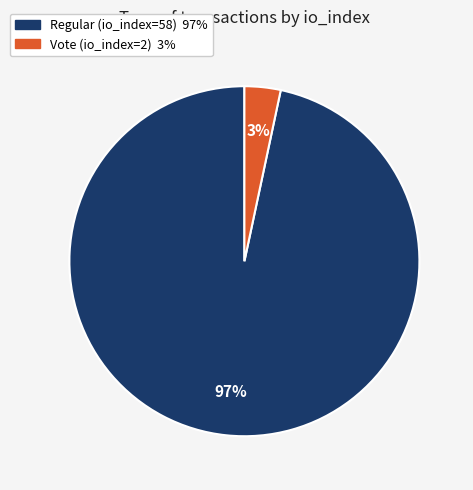

Rank the categories by value from highest to lowest.

Regular (io_index=58), Vote (io_index=2)